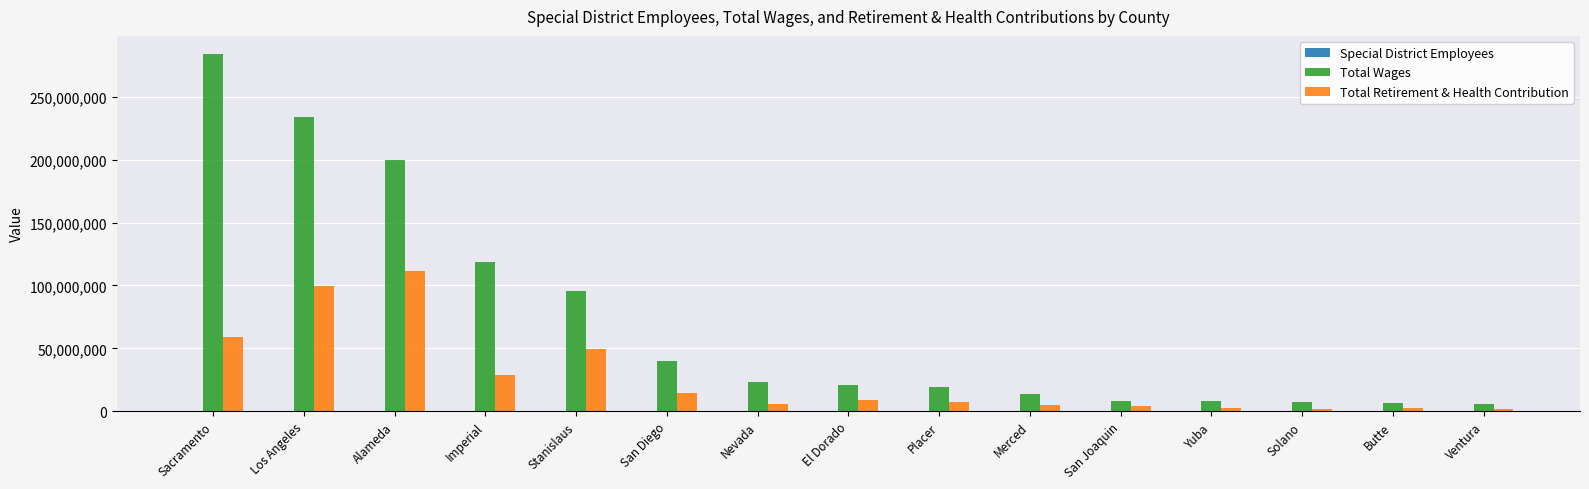

The Total Wages series shows 184767497 at Sacramento. True or false?

False